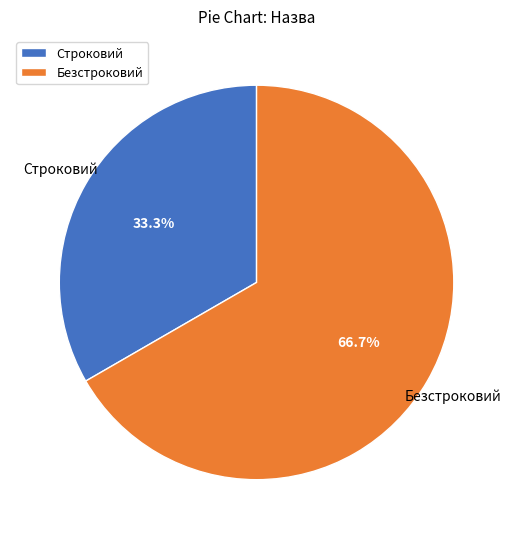

True or false: Безстроковий accounts for 58% of the total.

False